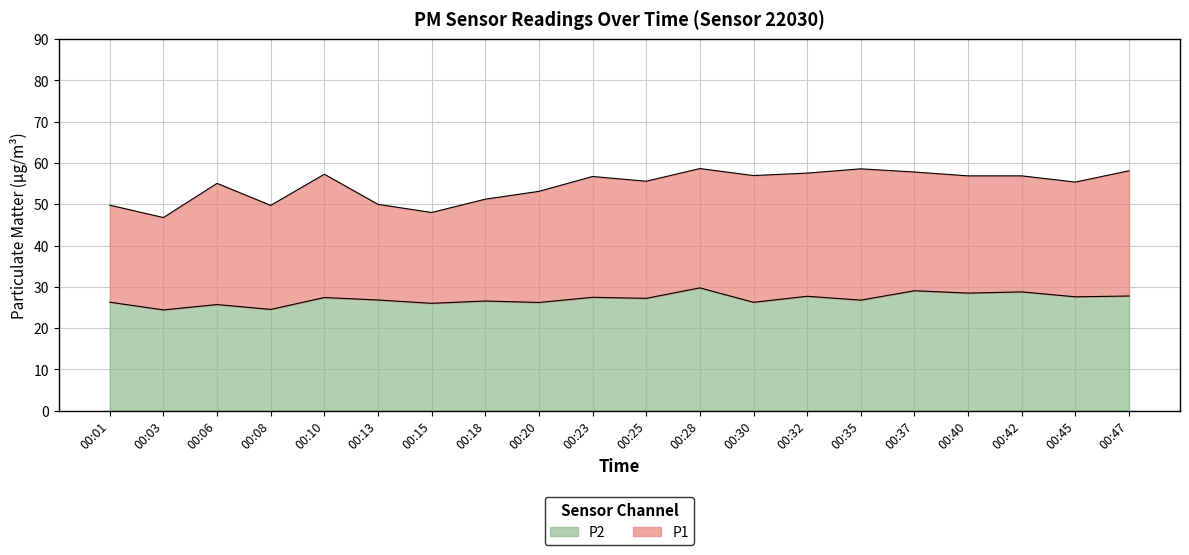

Which series has the largest total across all categories?

P1